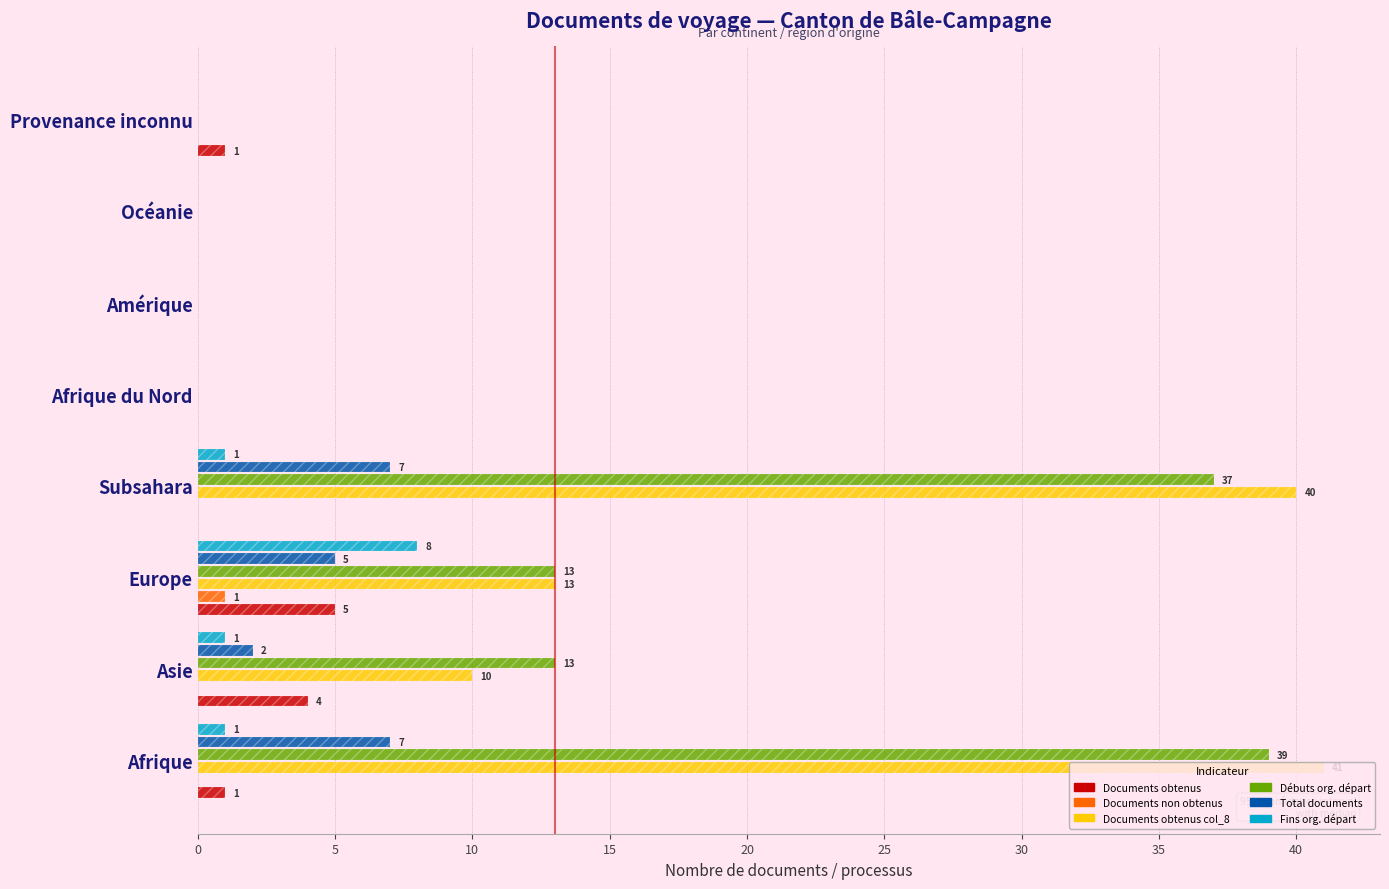

Count the number of data series in this chart.

6